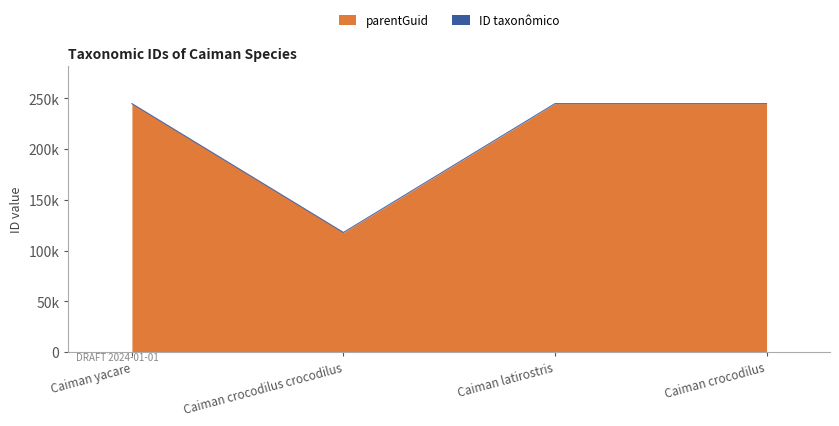

Which label corresponds to the largest value in the chart?

Caiman yacare